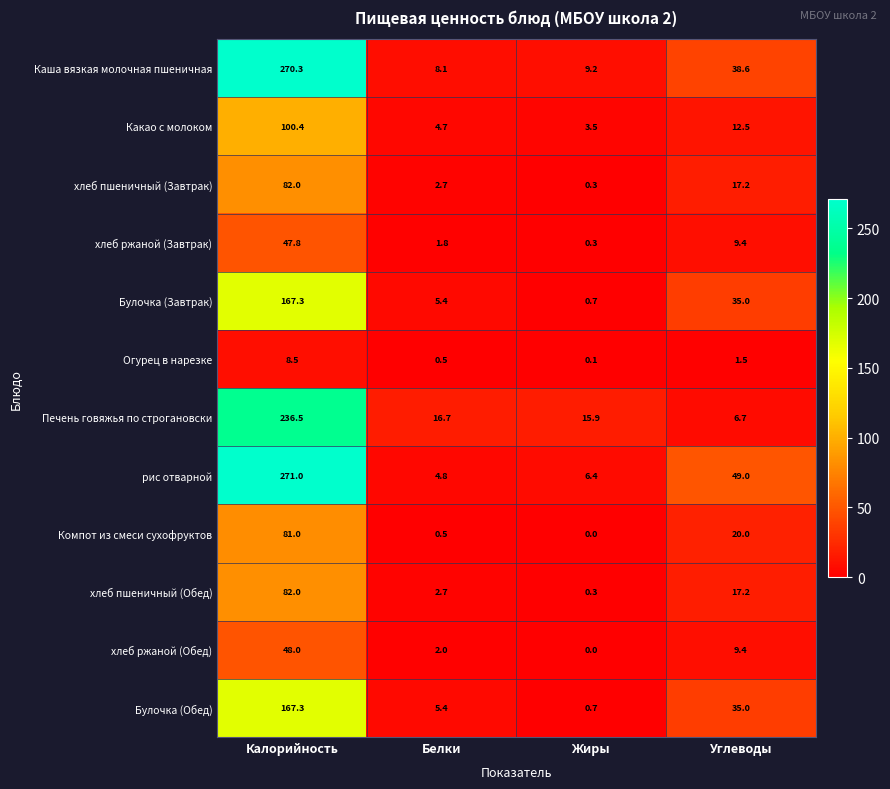

How many data points in Какао с молоком are above 12?

2